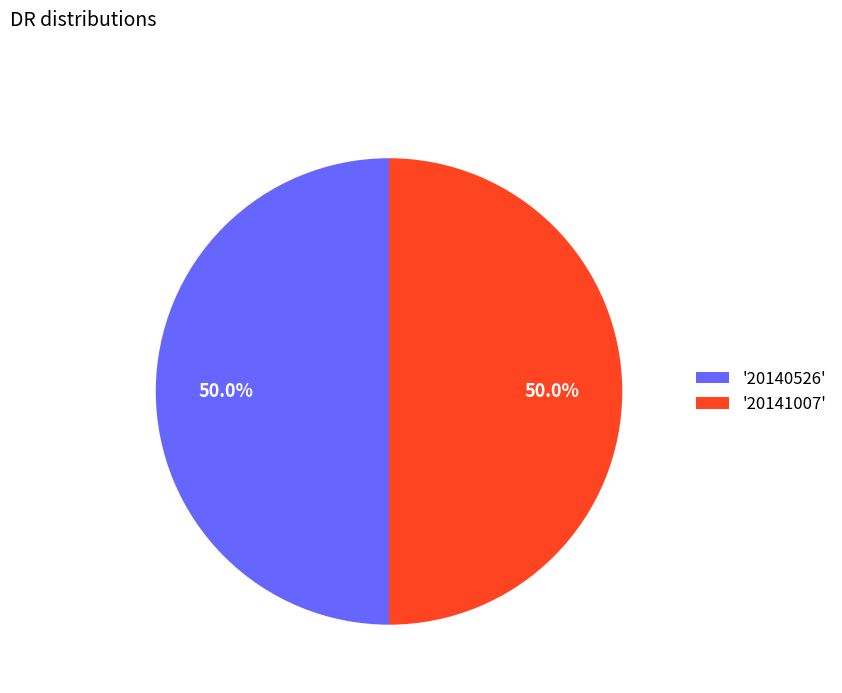

Combined, do '20141007' and '20140526' account for over 50%?

Yes